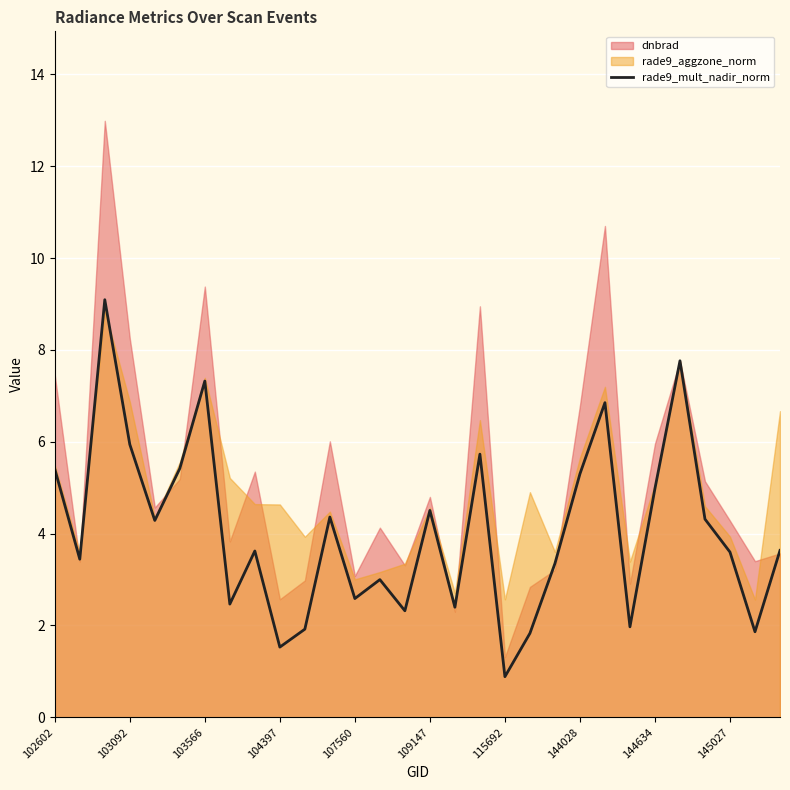

What is the difference between the maximum and second lowest values?

7.6